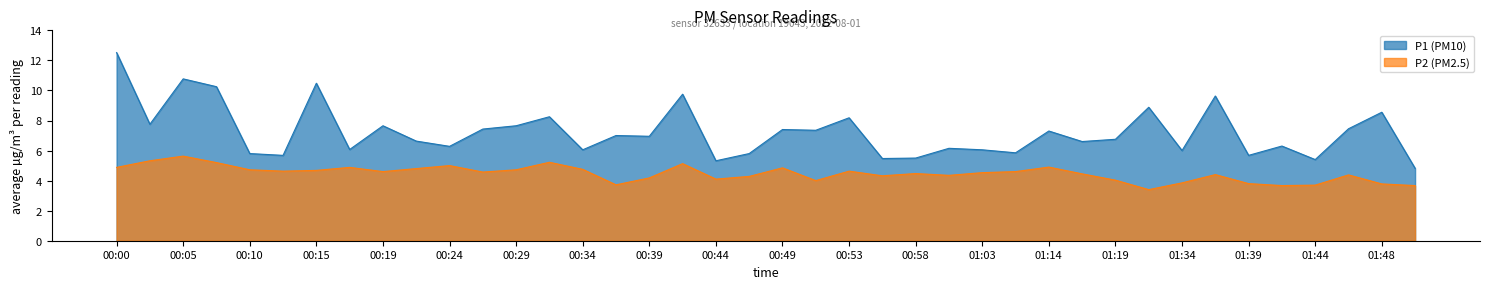

In P2, how many points are higher than both neighbors (excluding endpoints)?

11